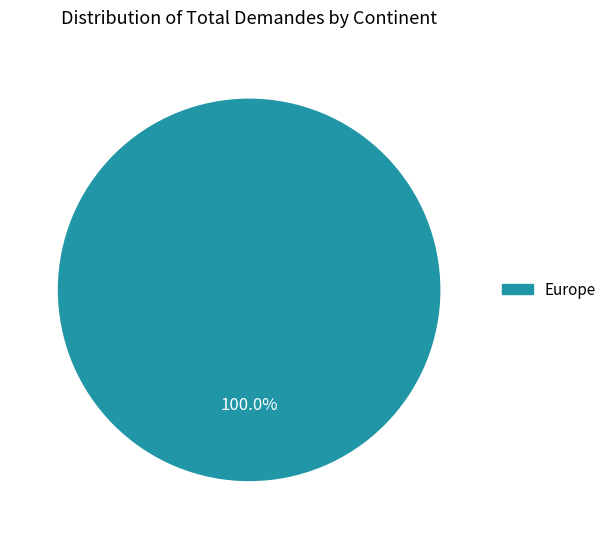

Is there a majority slice in this chart?

Yes